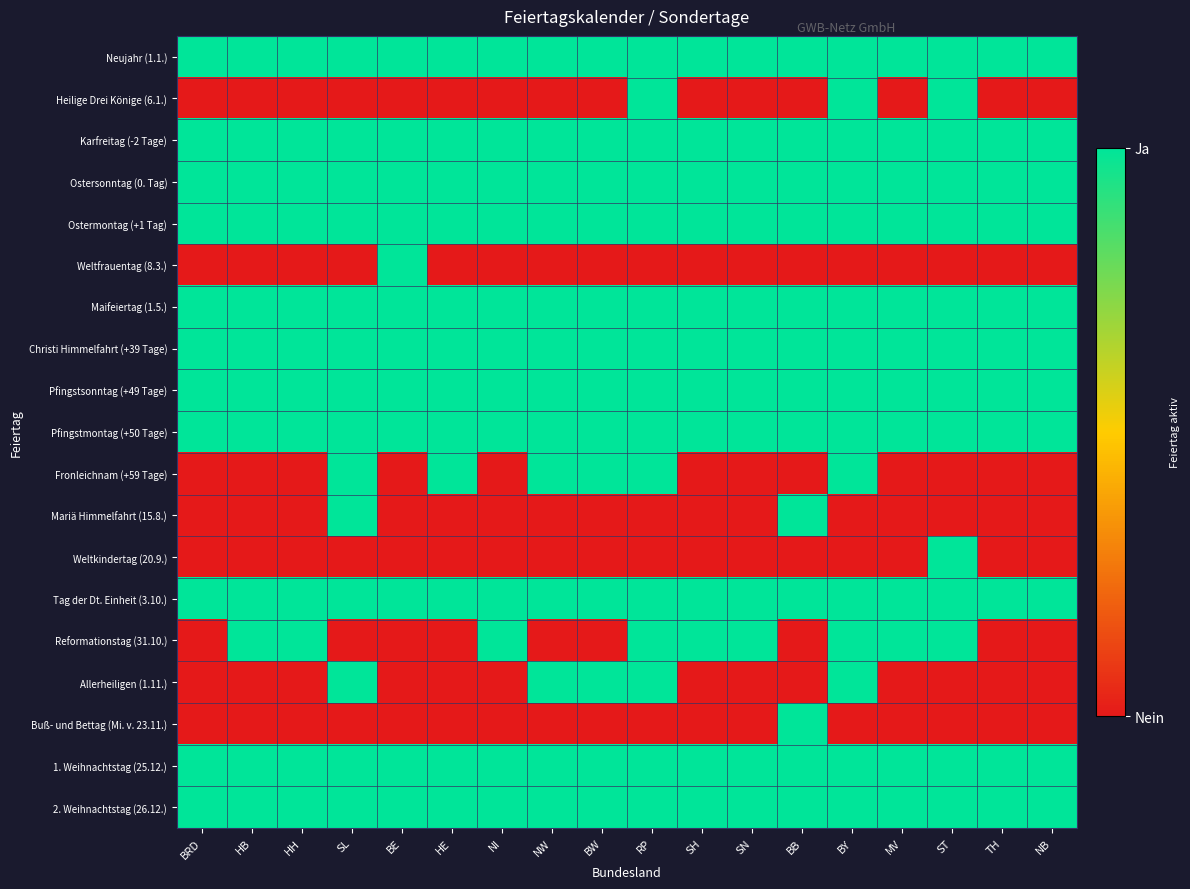

What is the spread (max minus min) of values at SL?

1